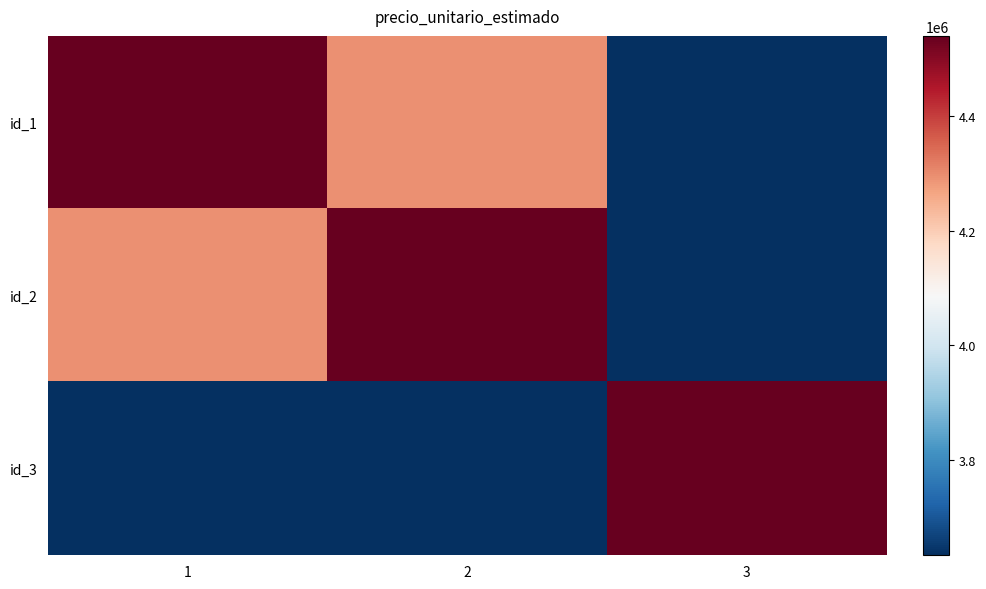

At 2, list the series in order from largest to smallest.

id_2, id_1, id_3